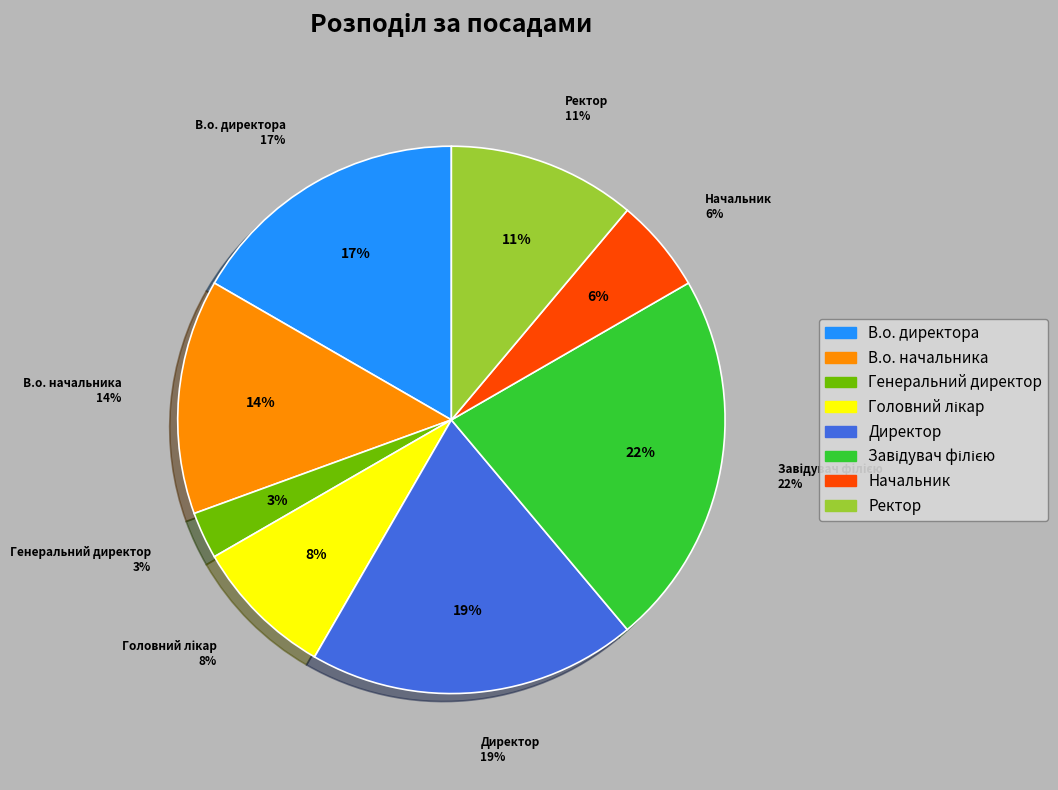

Which slice is the smallest?

Генеральний директор